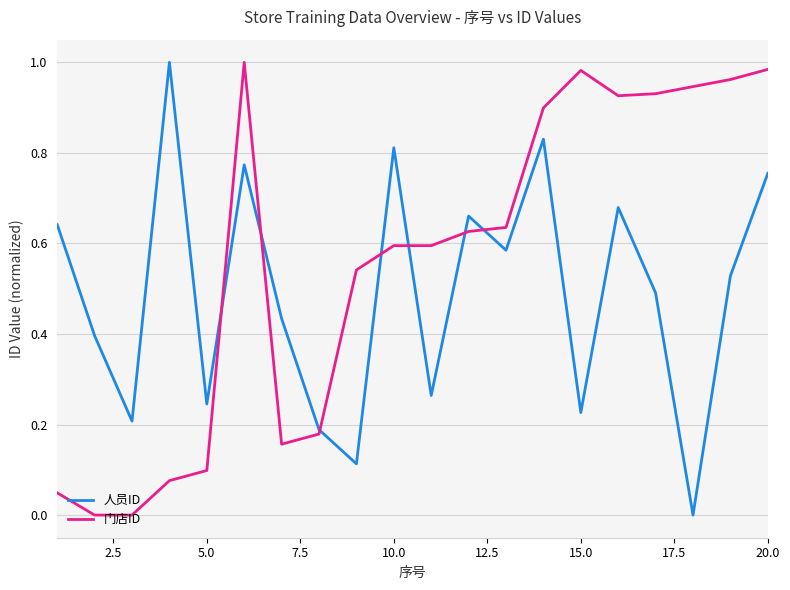

How many lines are shown in the chart?

2